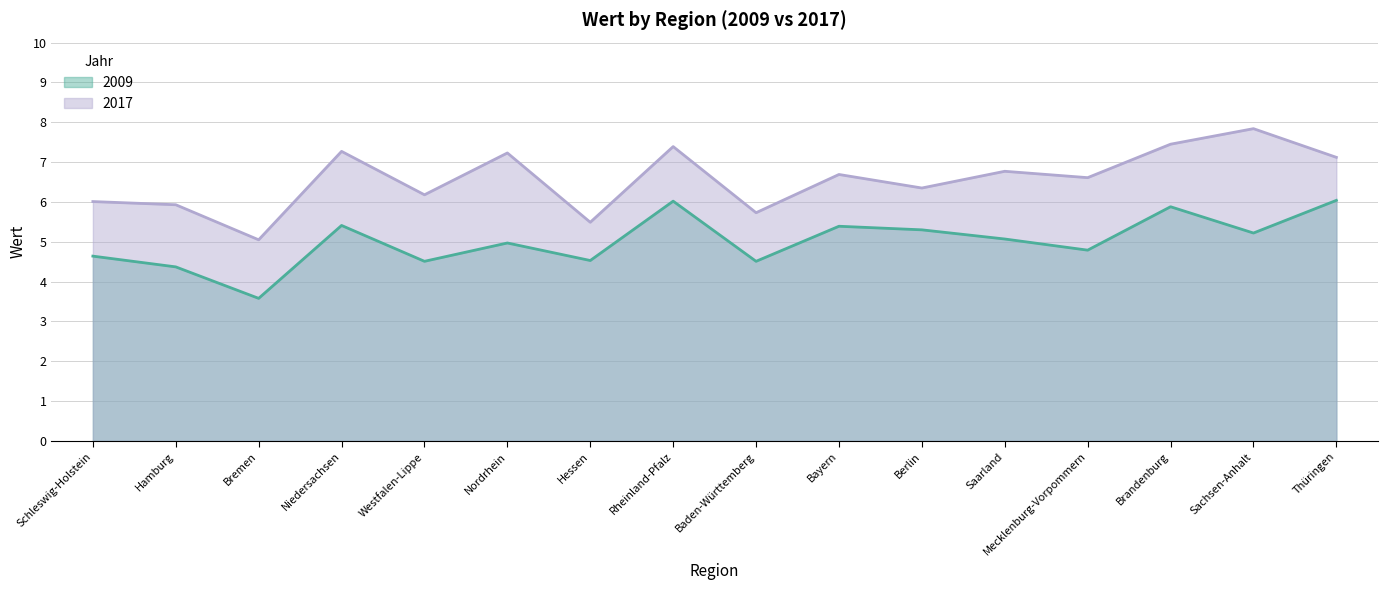

Which category has the lowest value across all series?

Bremen